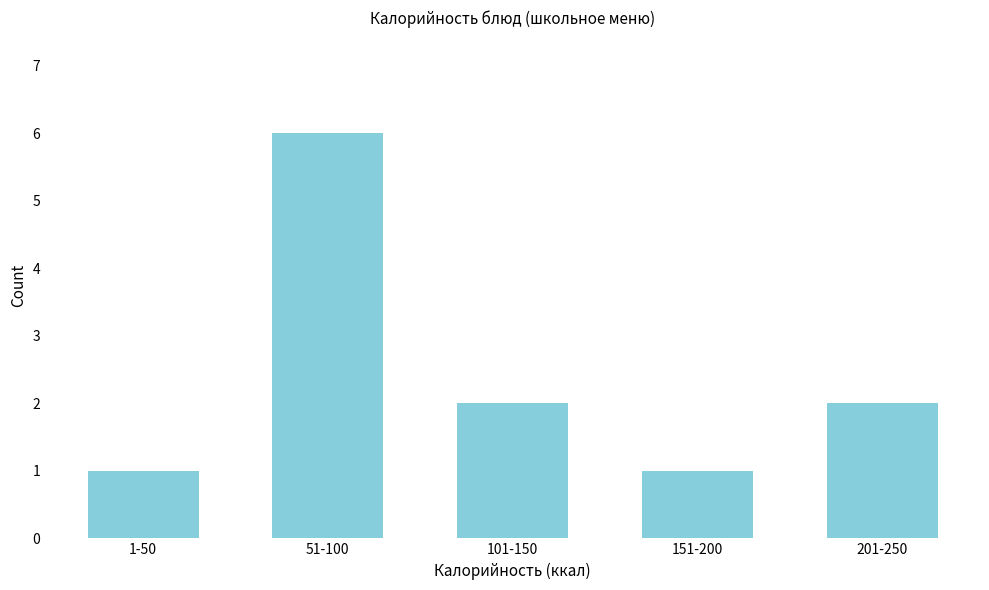

Reading right to left, extract all data points from this chart.

2	1	2	6	1